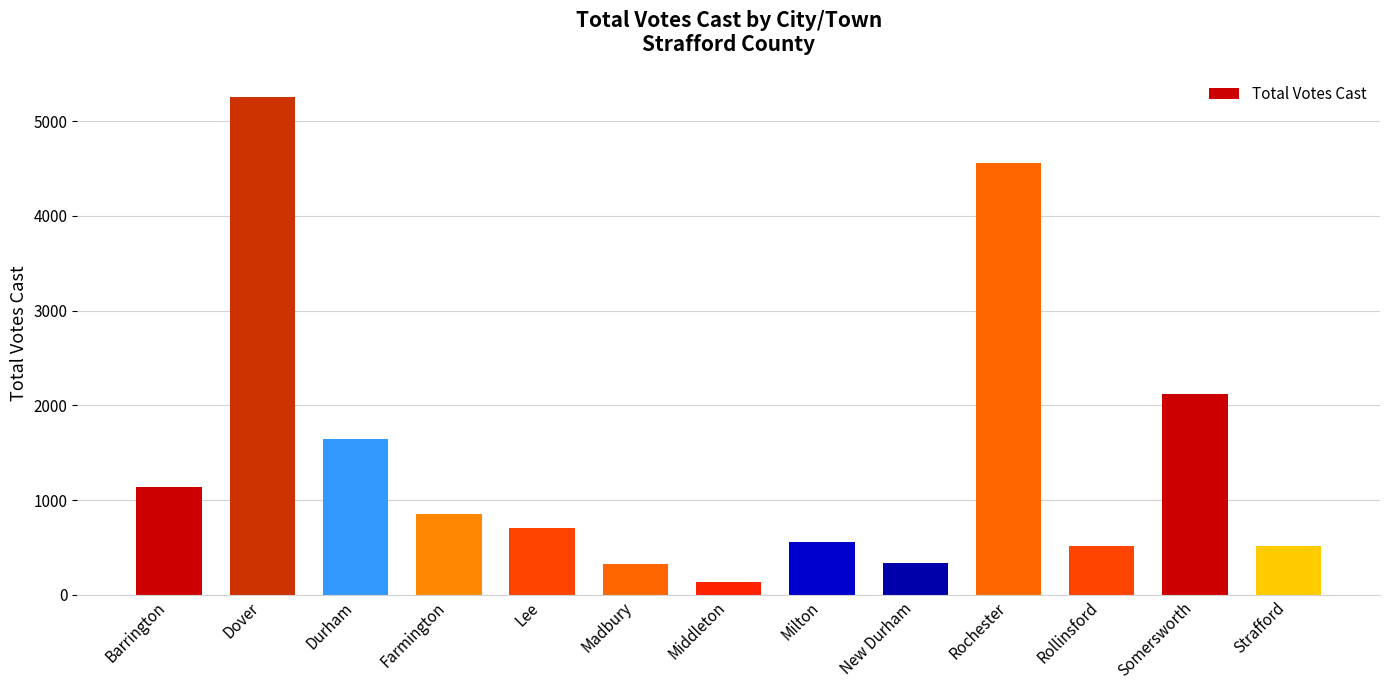

What position from the left is Middleton?

7